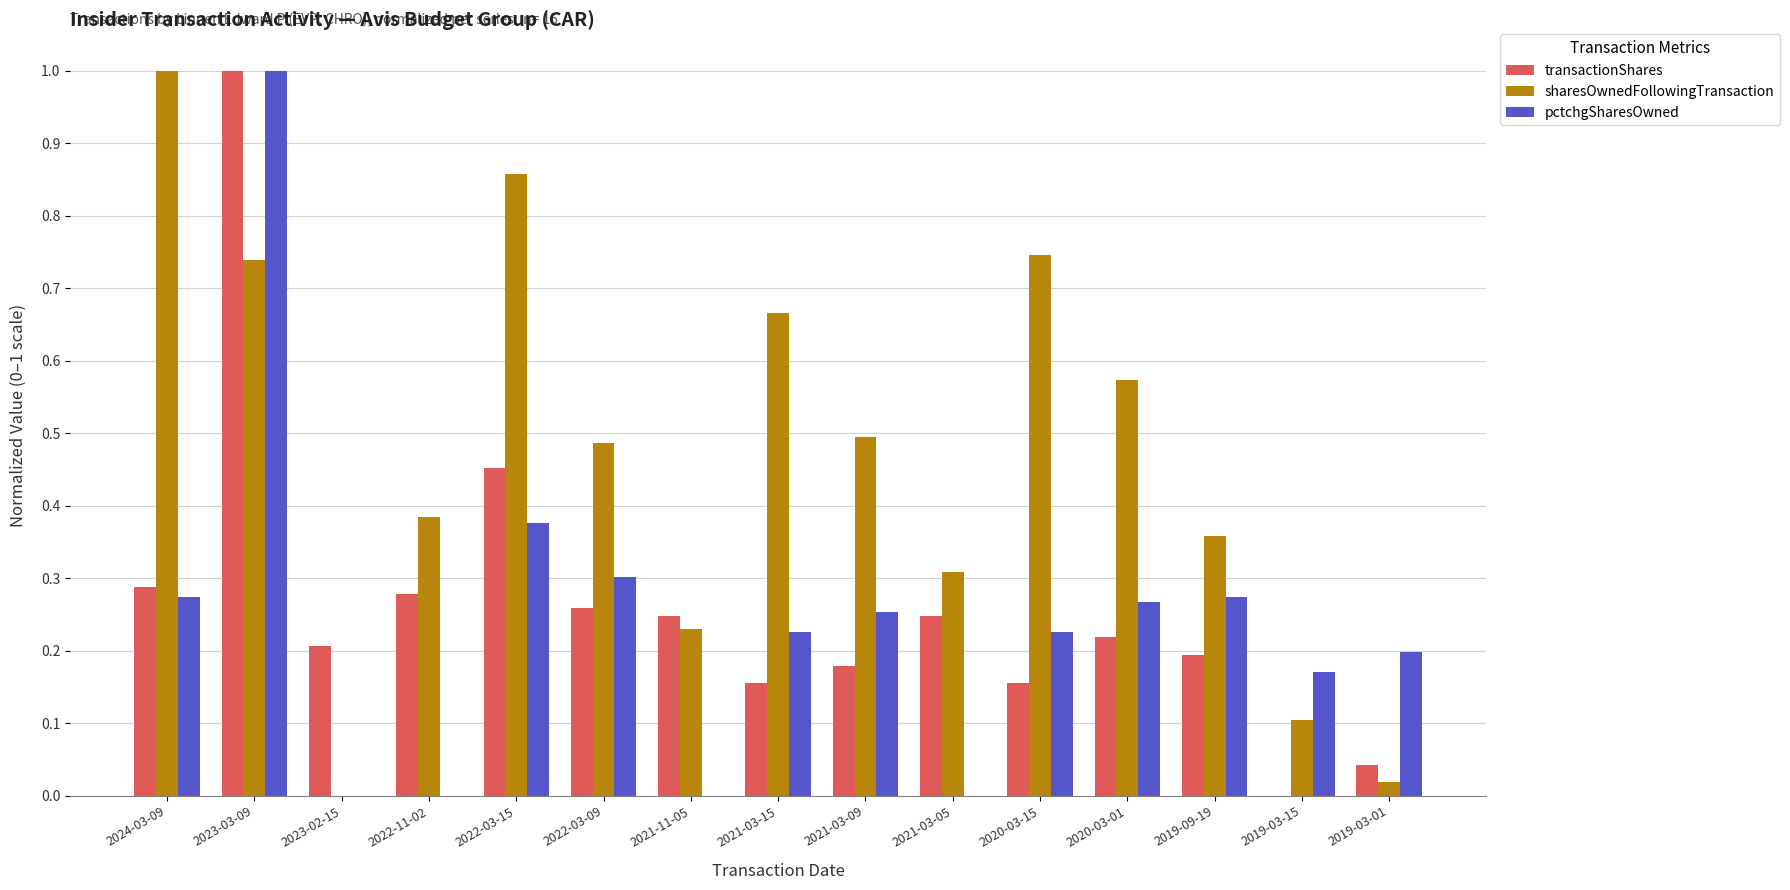

Between 2023-03-09 and 2021-03-09, which series saw the biggest shift?

transactionShares